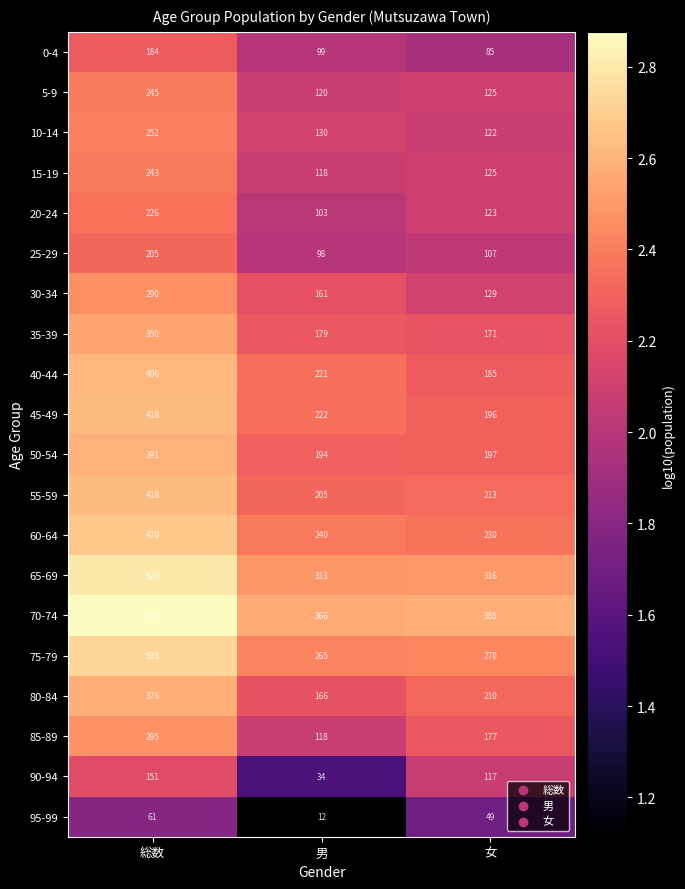

At which category is the sum across all series the highest?

総数